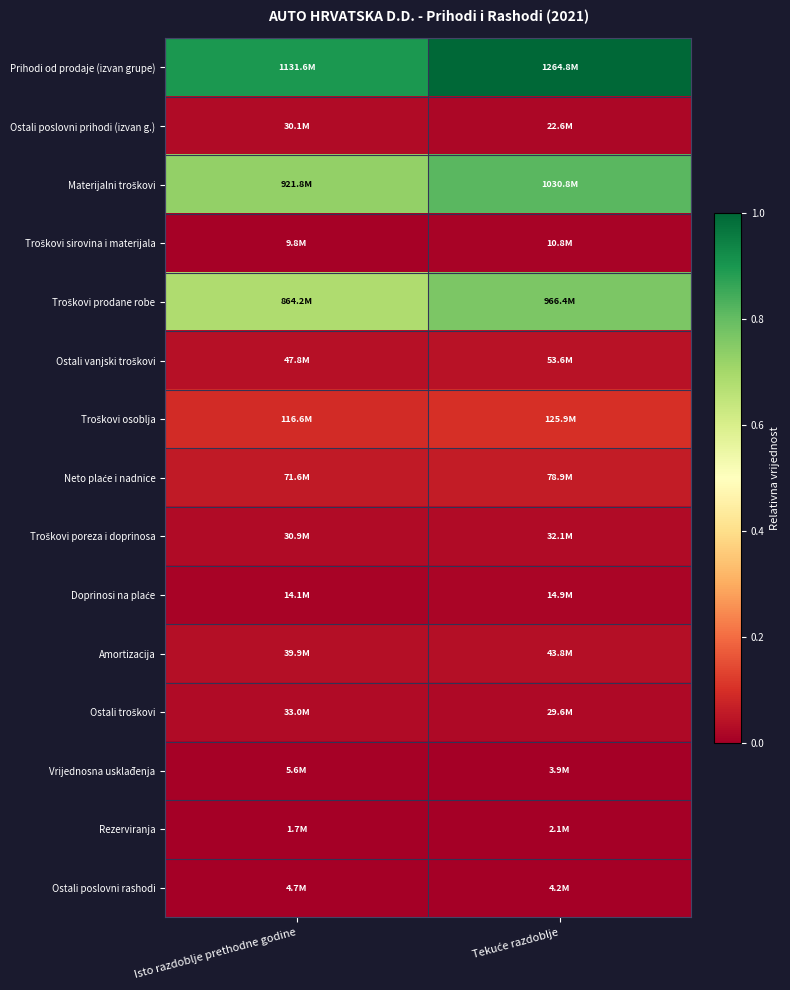

Rank the series by their maximum value, from highest to lowest.

Prihodi od prodaje (izvan grupe), Materijalni troškovi, Troškovi prodane robe, Troškovi osoblja, Neto plaće i nadnice, Ostali vanjski troškovi, Amortizacija, Ostali troškovi, Troškovi poreza i doprinosa, Ostali poslovni prihodi (izvan g.), Doprinosi na plaće, Troškovi sirovina i materijala, Vrijednosna usklađenja, Ostali poslovni rashodi, Rezerviranja